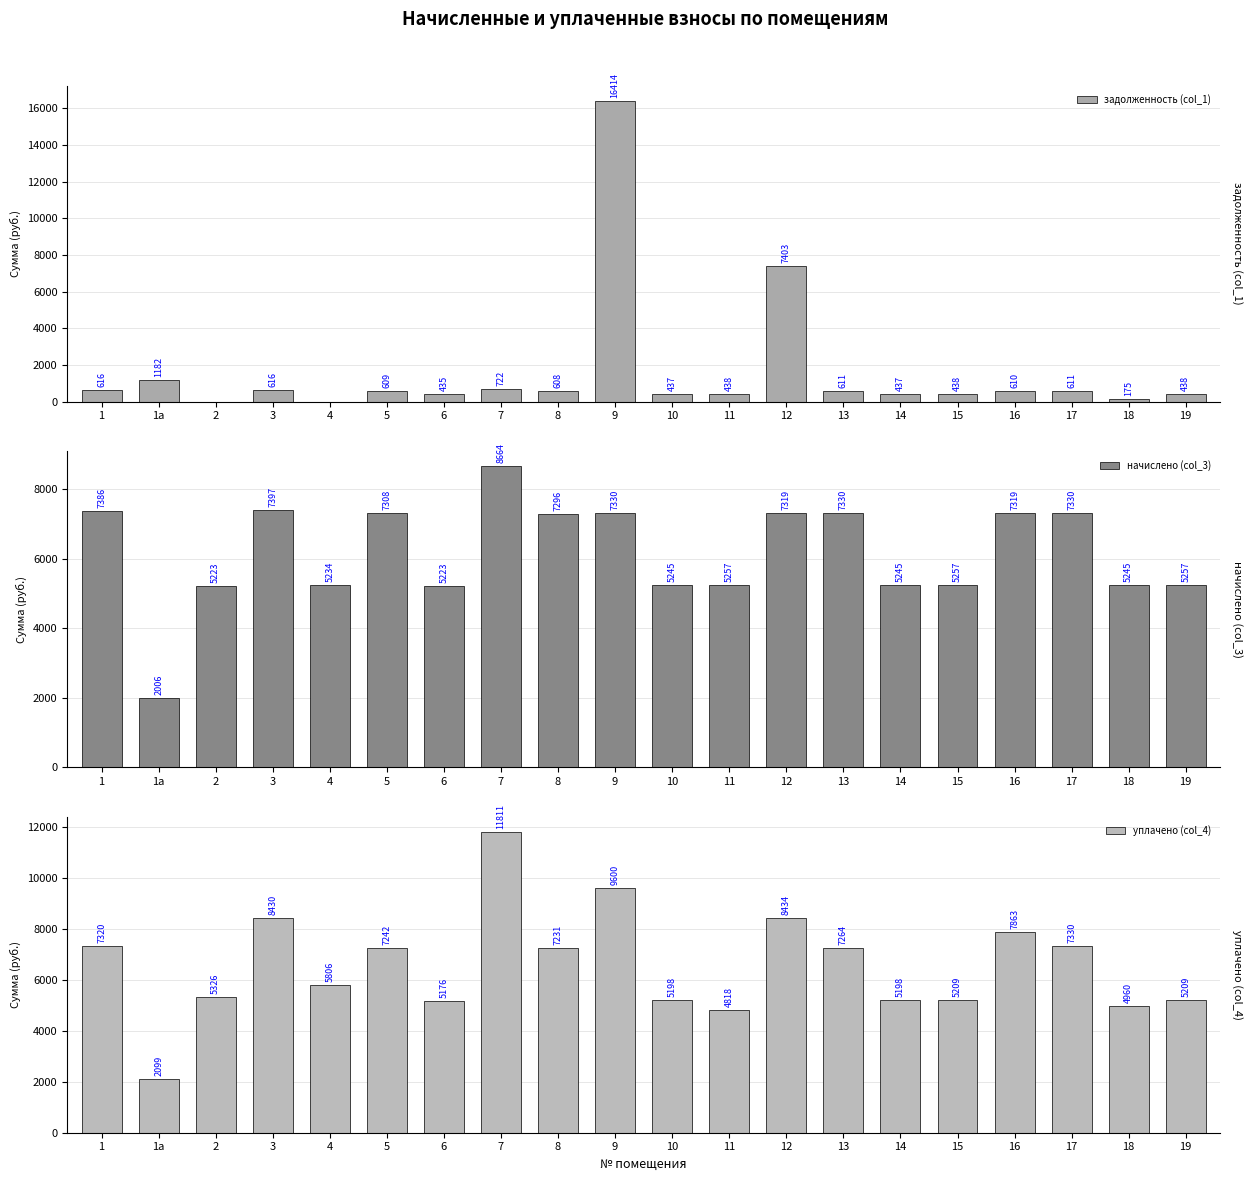

What is the sum of the начислено (col_3) values at 2 and 11?

10479.5